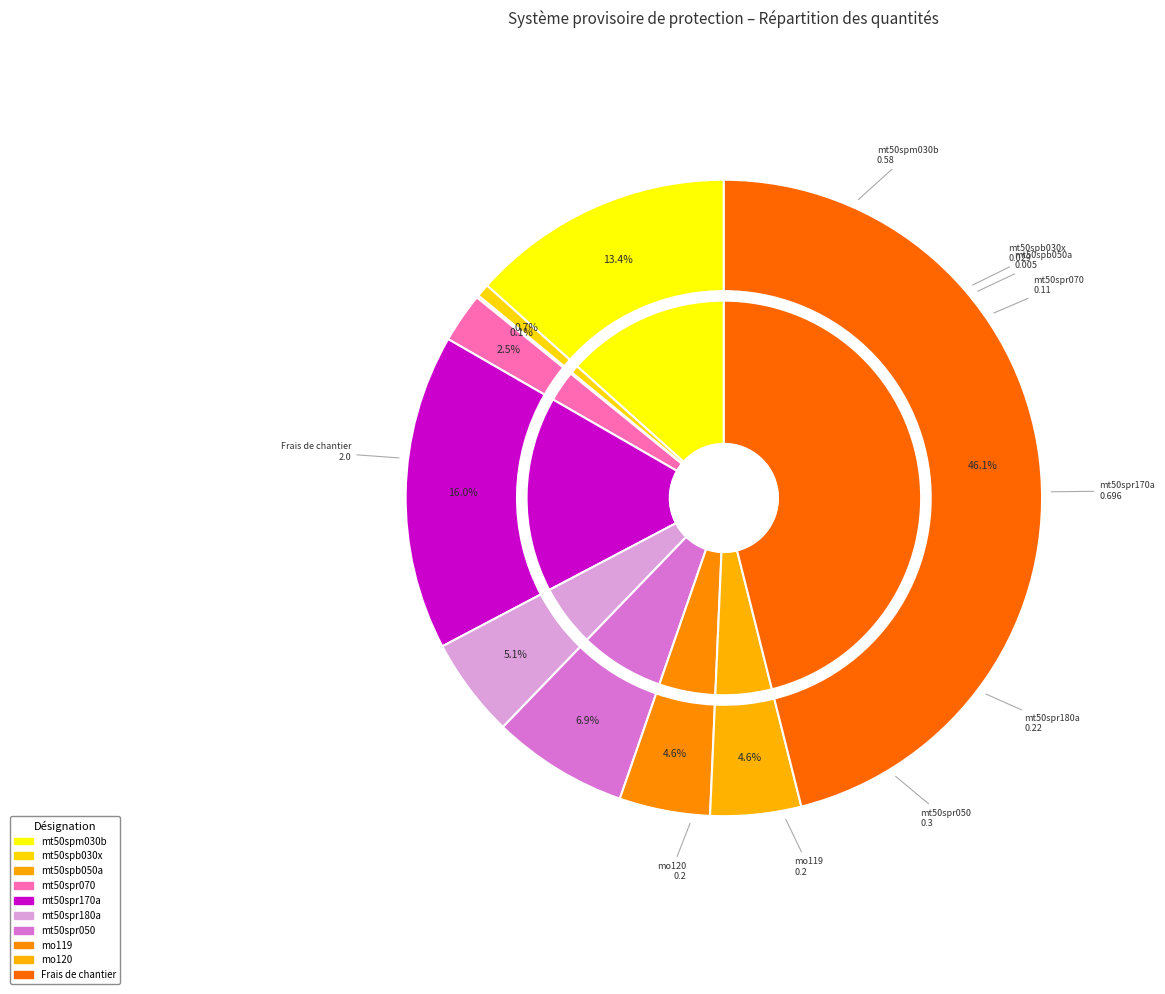

Rank the categories by value from lowest to highest.

mt50spb050a, mt50spb030x, mt50spr070, mo119, mo120, mt50spr180a, mt50spr050, mt50spm030b, mt50spr170a, Frais de chantier